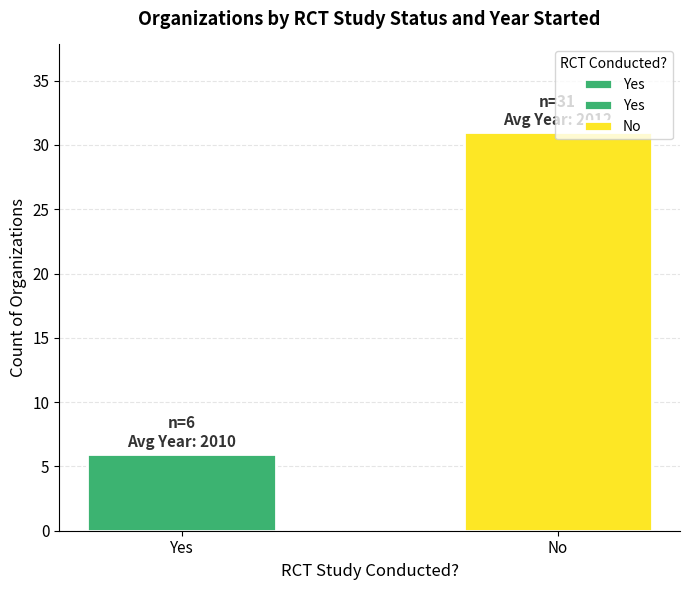

What is the change in value from Yes to No?

+25